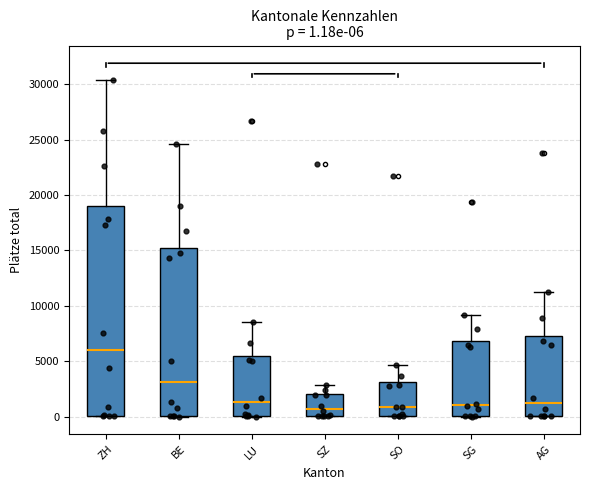

Comparing the boxes themselves (not the whiskers), which one is the tallest?

ZH